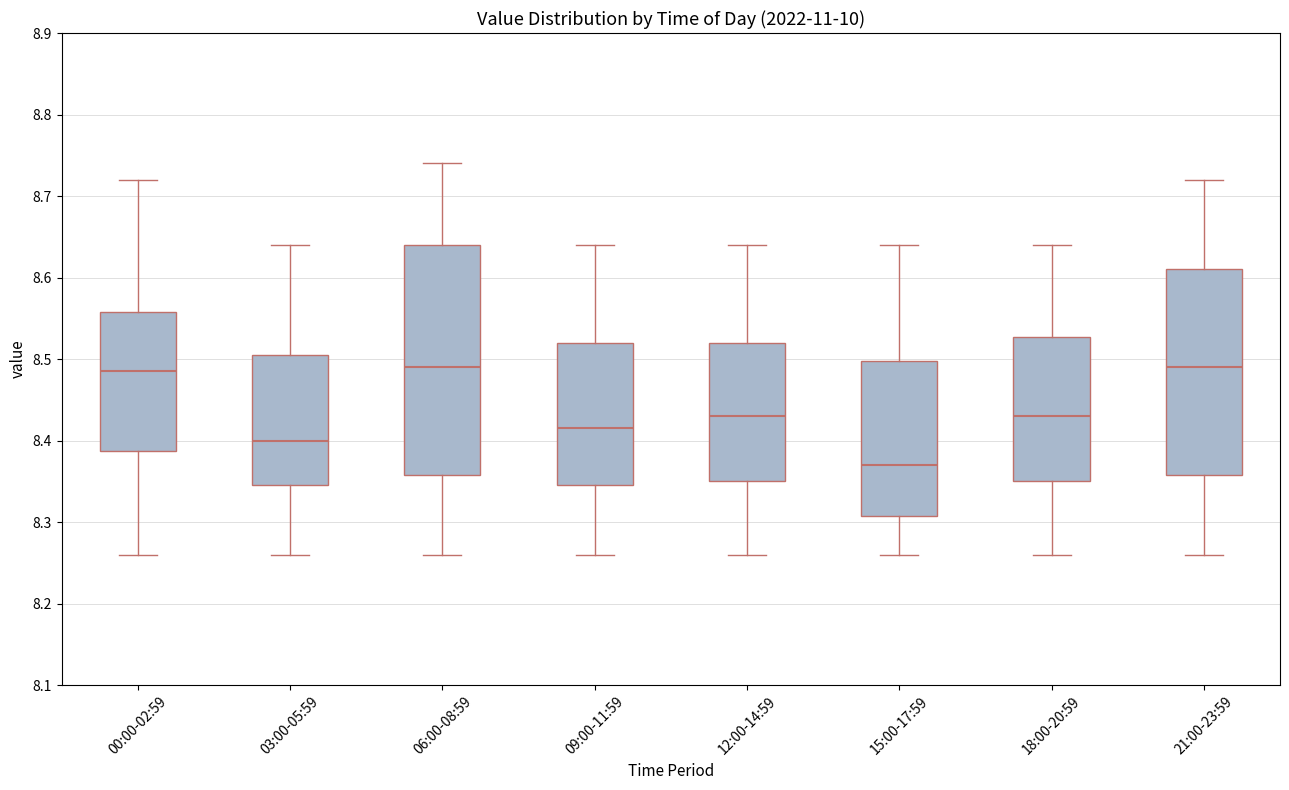

Comparing the boxes themselves (not the whiskers), which one is the tallest?

06:00-08:59